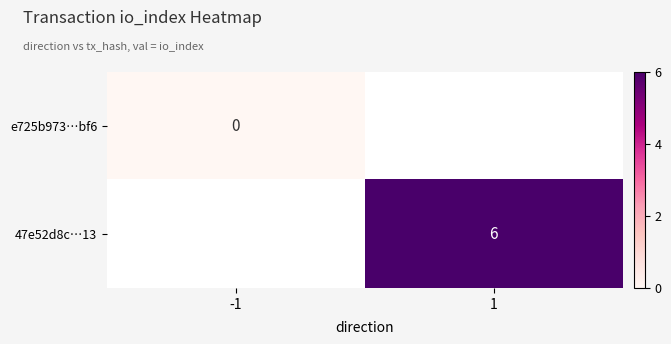

How many data points does each series have?

2